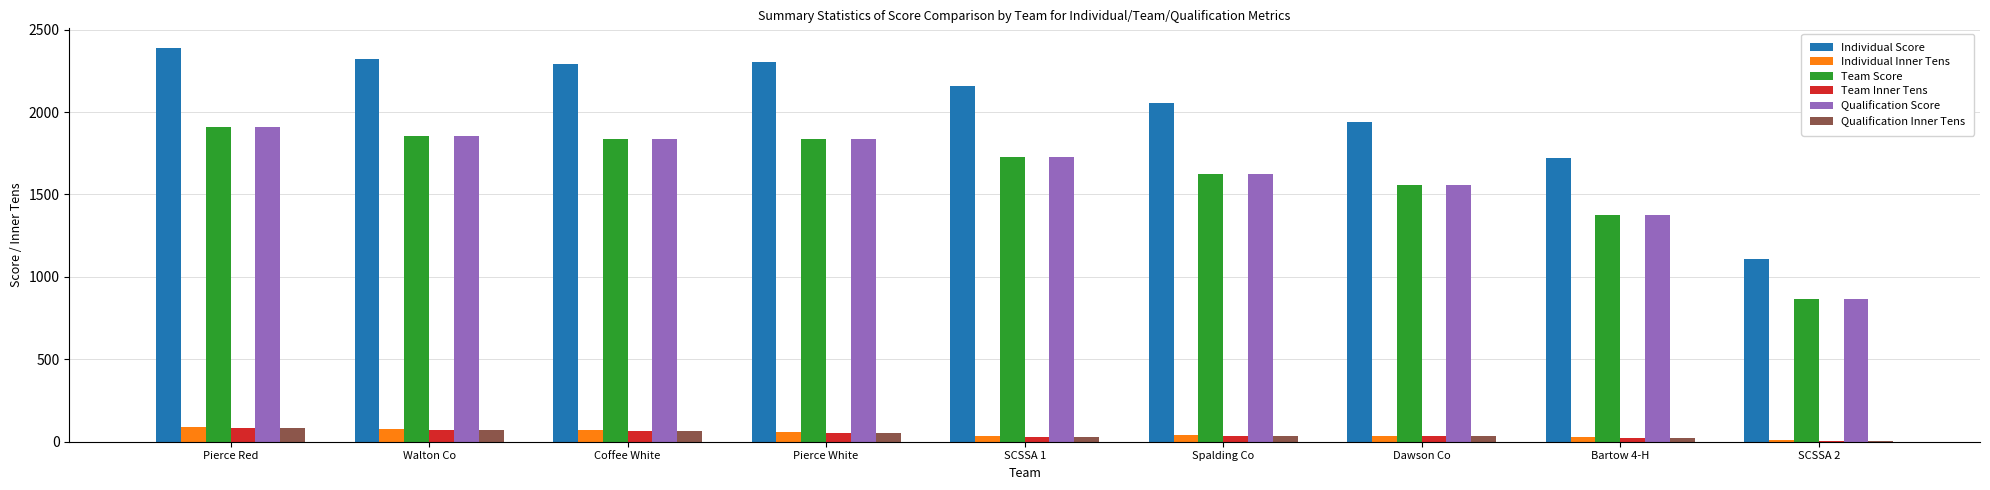

At which category is the sum across all series the highest?

Pierce Red